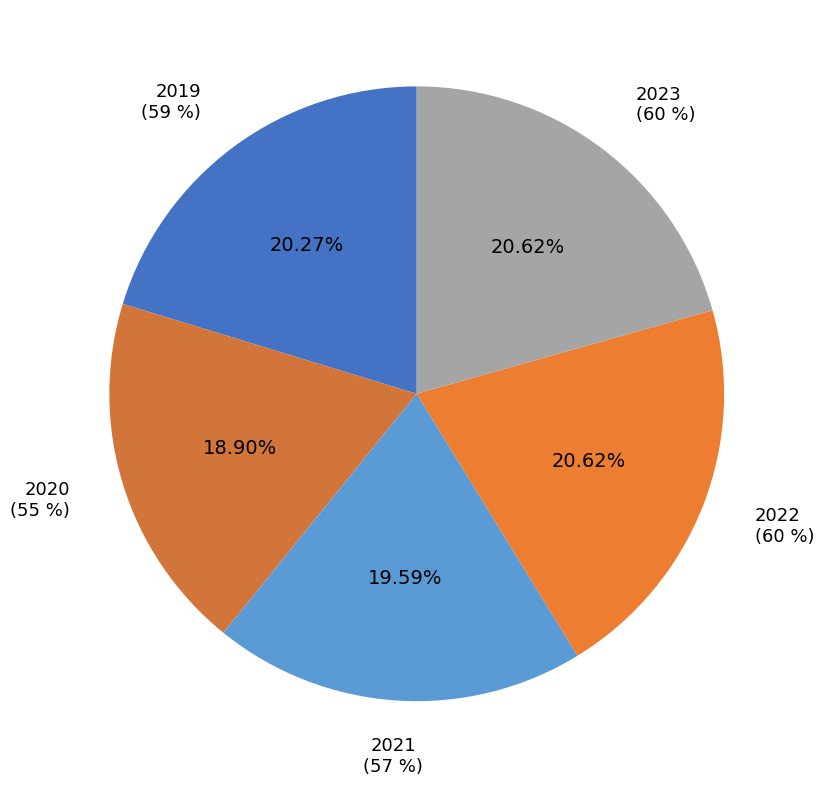

Is the sum of 2021 and 2019 greater than half?

No